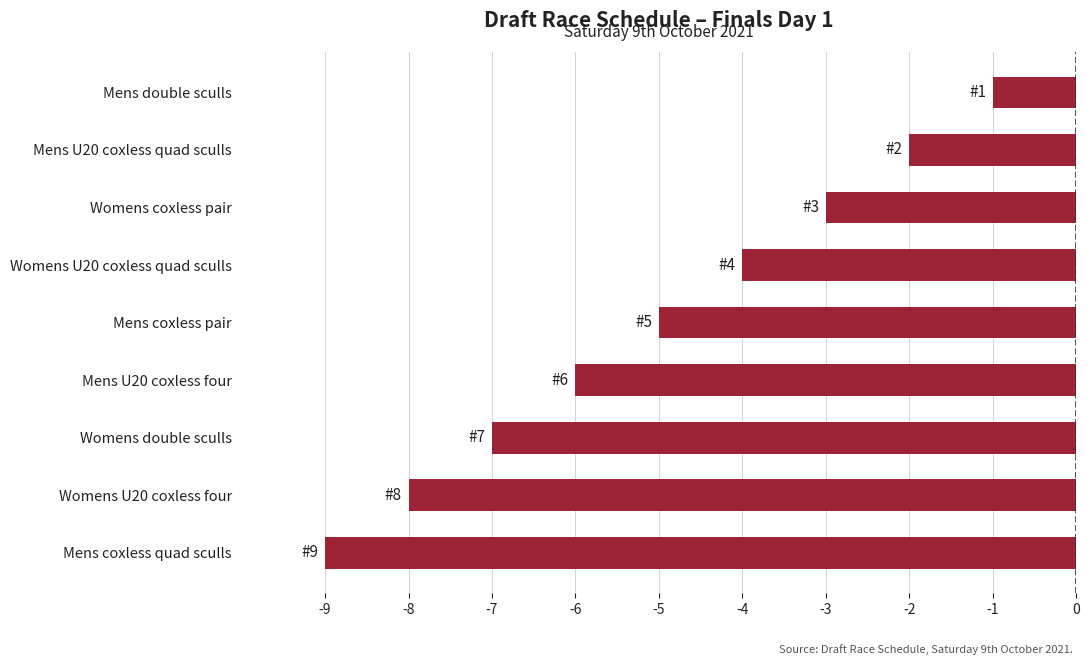

What value does the data have at Womens coxless pair?

-3